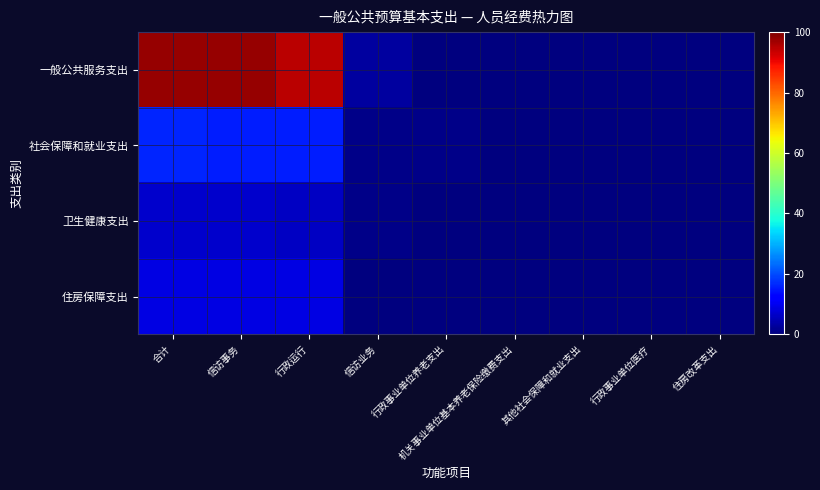

Reading left to right, list all the values displayed in this chart.

一般公共服务支出: 合计=97.9	信访事务=97.9	行政运行=94.8	信访业务=3.1	行政事业单位养老支出=0.0	机关事业单位基本养老保险缴费支出=0.0	其他社会保障和就业支出=0.0	行政事业单位医疗=0.0	住房改革支出=0.0
社会保障和就业支出: 合计=16.2	信访事务=15.2	行政运行=15.2	信访业务=1.0	行政事业单位养老支出=1.0	机关事业单位基本养老保险缴费支出=0.0	其他社会保障和就业支出=0.0	行政事业单位医疗=0.0	住房改革支出=0.0
卫生健康支出: 合计=6.8	信访事务=6.8	行政运行=6.0	信访业务=0.8	行政事业单位养老支出=0.1	机关事业单位基本养老保险缴费支出=0.0	其他社会保障和就业支出=0.0	行政事业单位医疗=0.0	住房改革支出=0.0
住房保障支出: 合计=8.8	信访事务=8.8	行政运行=8.8	信访业务=0.0	行政事业单位养老支出=0.0	机关事业单位基本养老保险缴费支出=0.0	其他社会保障和就业支出=0.0	行政事业单位医疗=0.0	住房改革支出=0.0